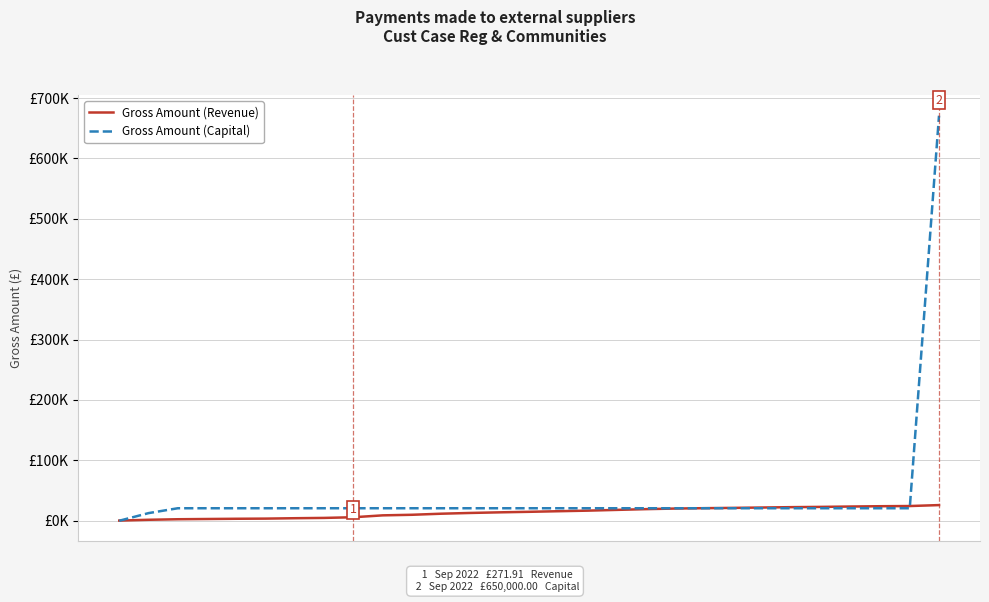

Where does the Gross Amount (Revenue) series first go above 14802?

14